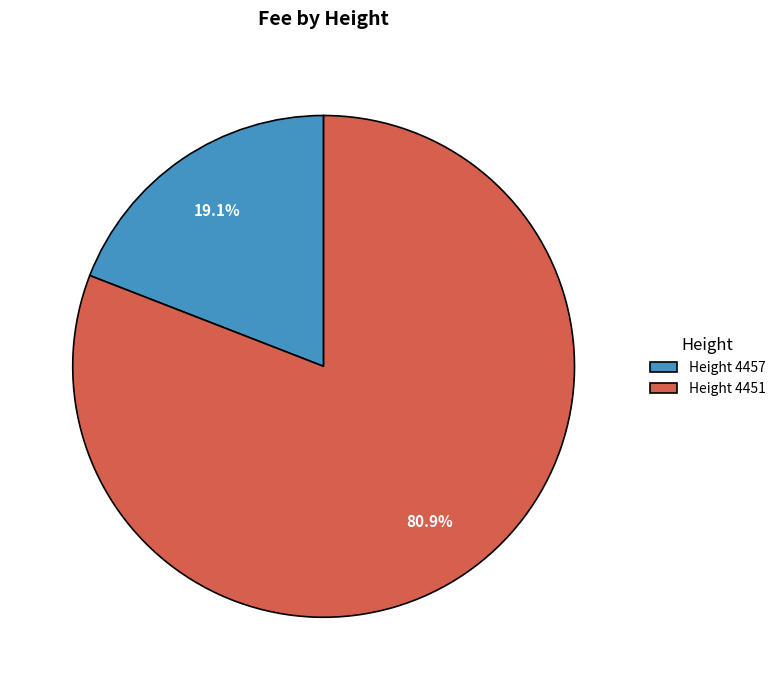

How many slices are in this pie chart?

2